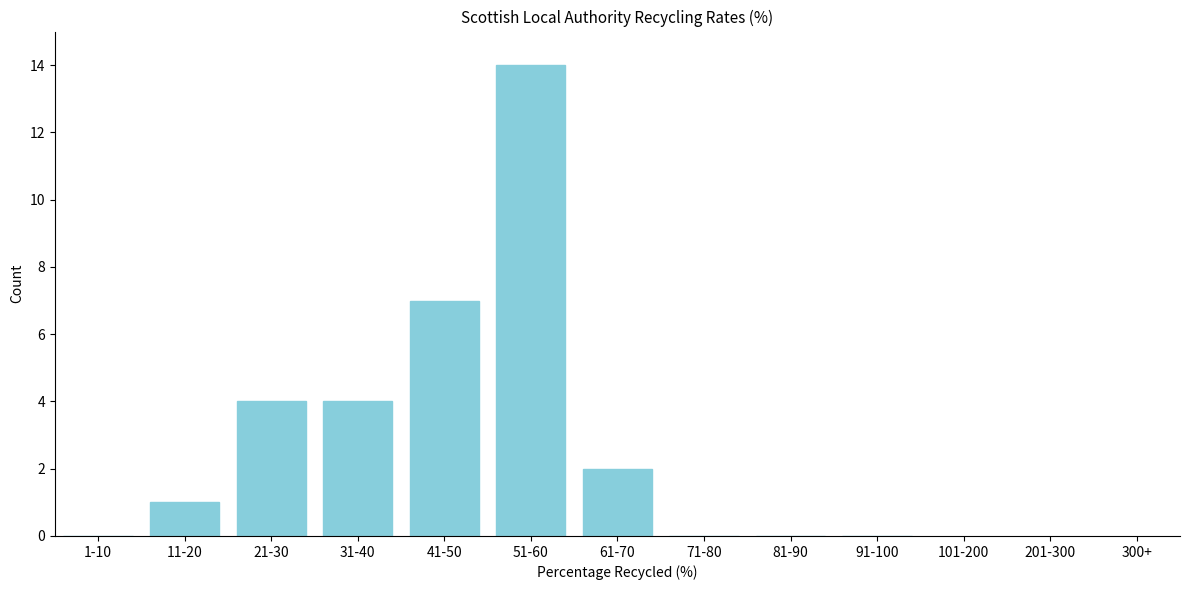

Reading left to right, list all the values displayed in this chart.

1-10=0	11-20=1	21-30=4	31-40=4	41-50=7	51-60=14	61-70=2	71-80=0	81-90=0	91-100=0